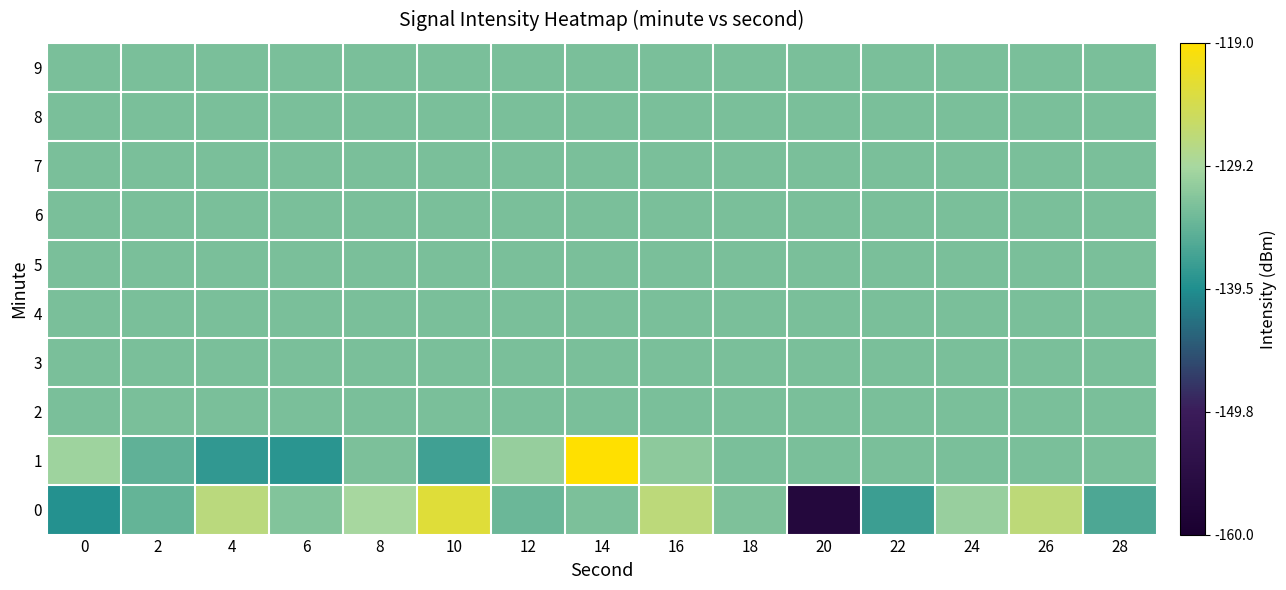

Which has a higher value, 14 or 26?

26